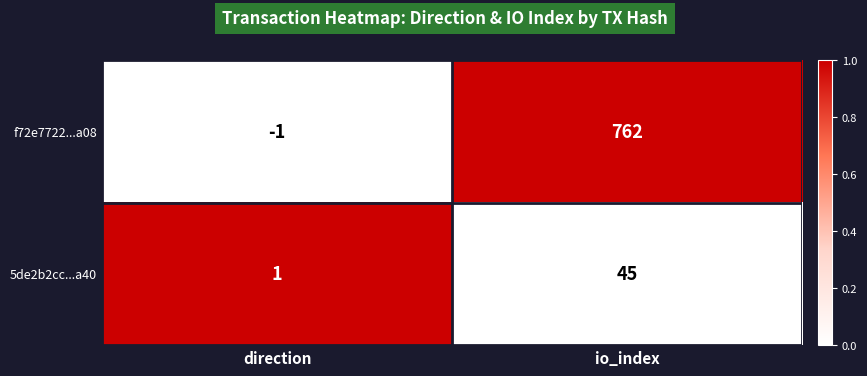

At which label does 5de2b2cc...a40 reach its minimum?

direction